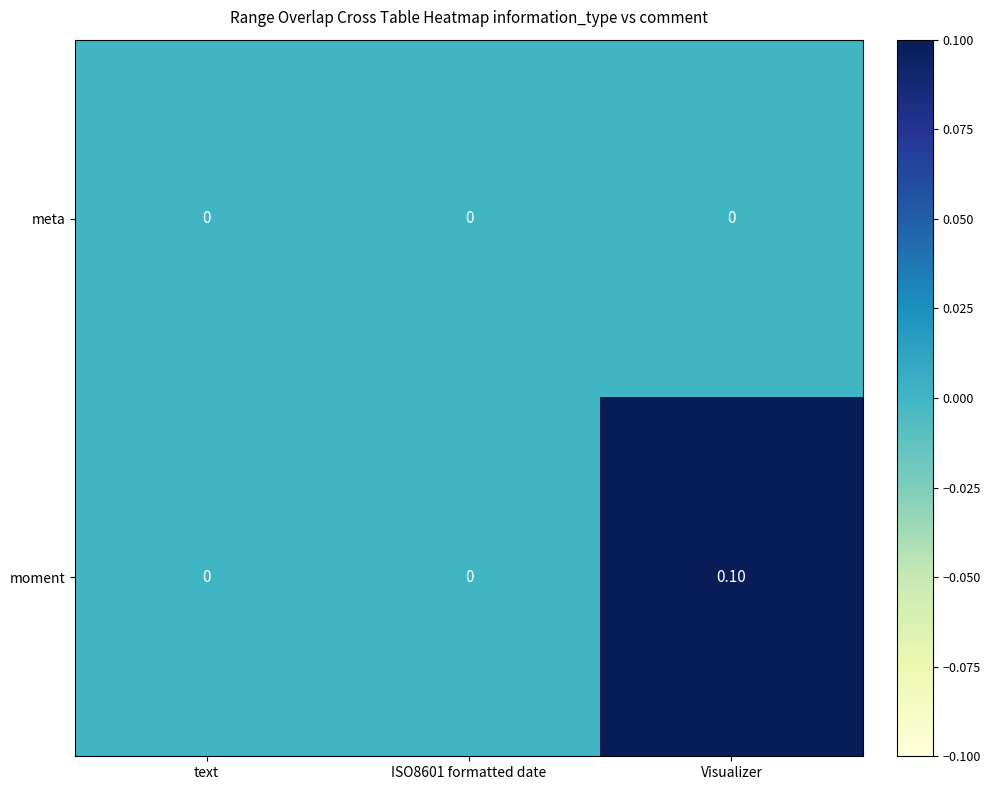

Which series has the largest total across all categories?

moment